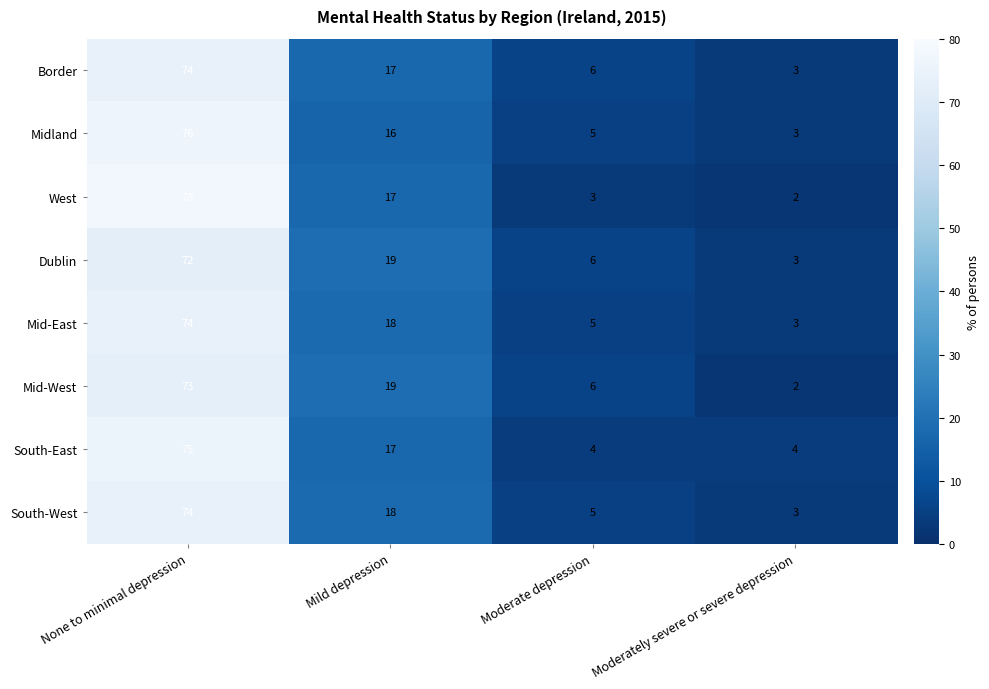

What is the sum of the Mid-East values at Mild depression and Moderate depression?

23